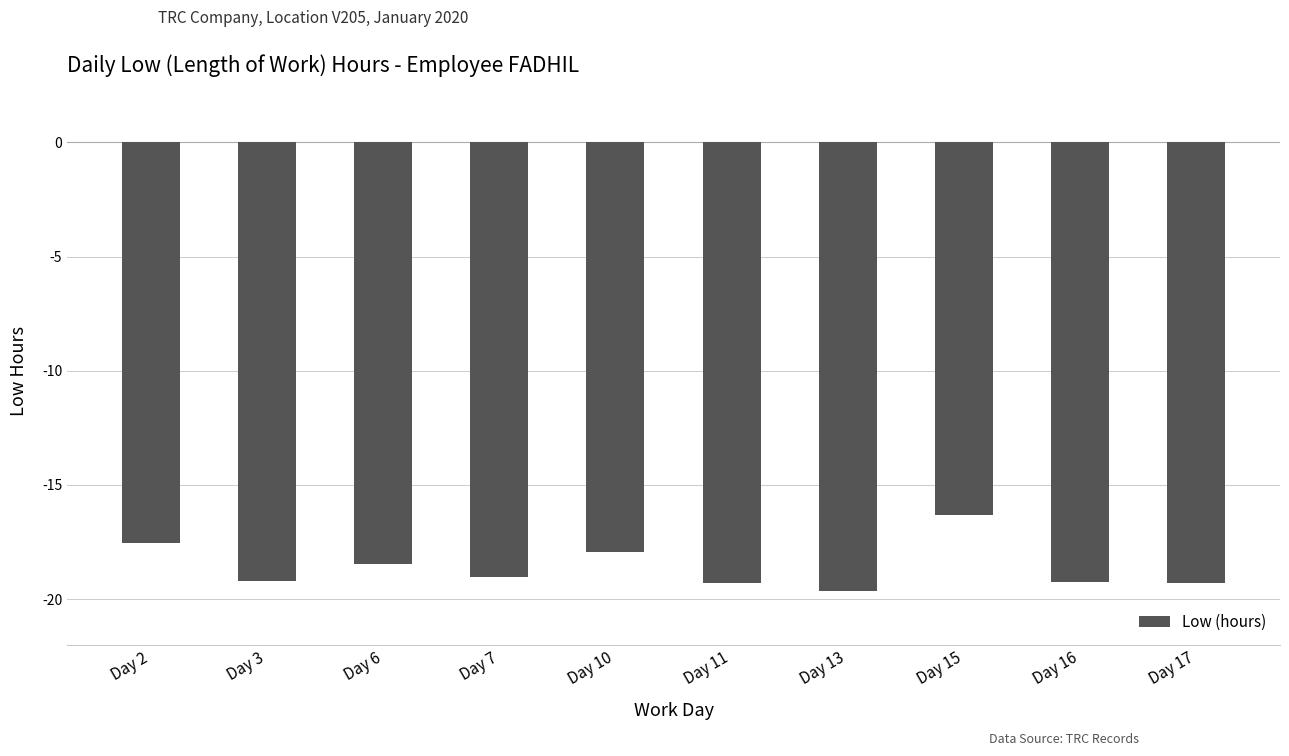

Which has a higher value, Day 2 or Day 11?

Day 2